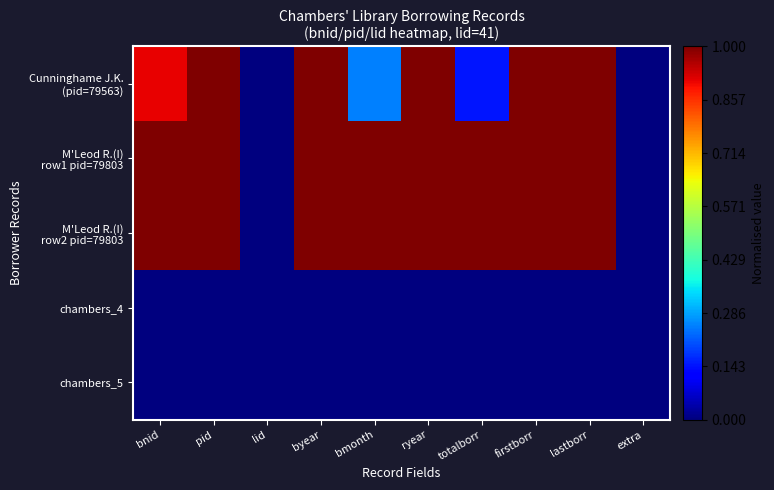

What is the difference between the highest and lowest values at bmonth?

1.0